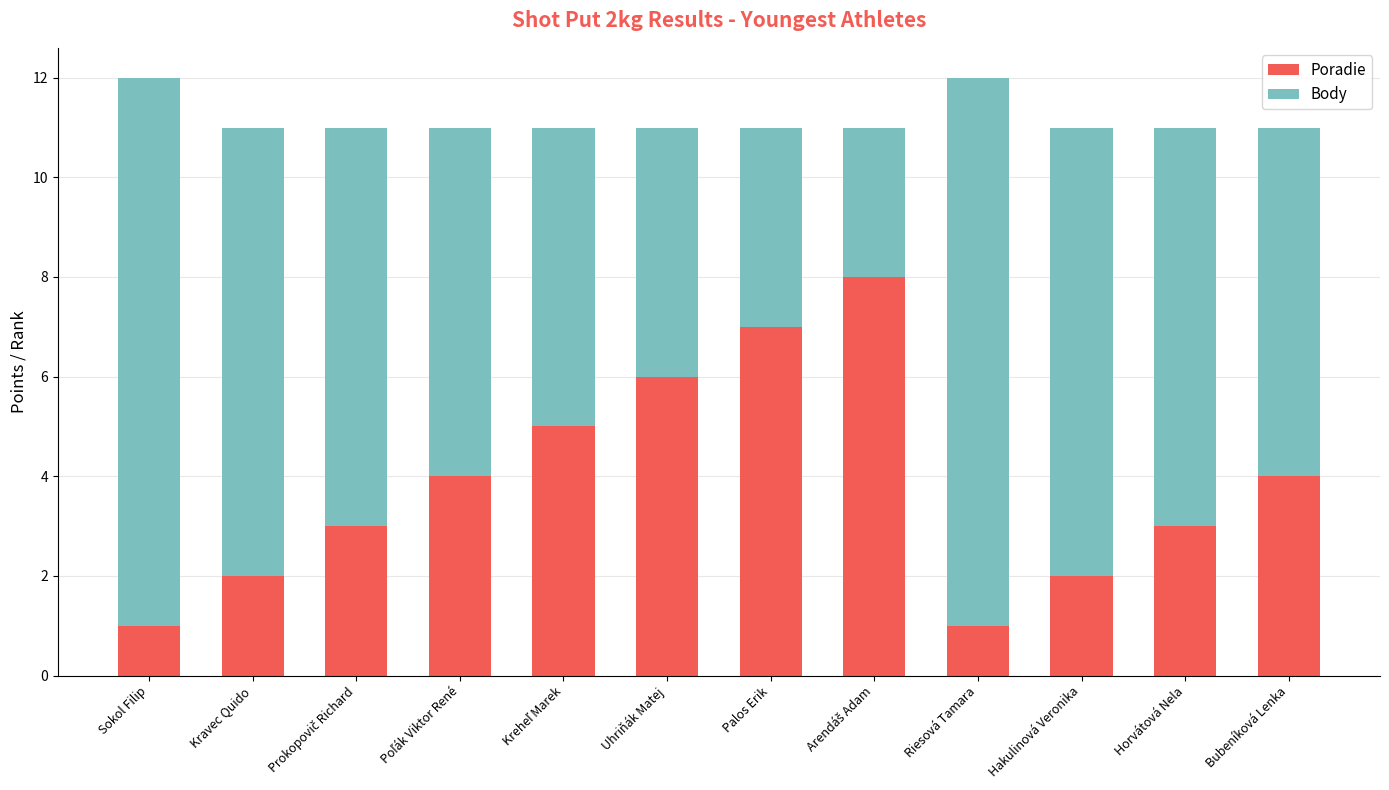

What is the difference between the maximum and minimum values in the Poradie series?

7